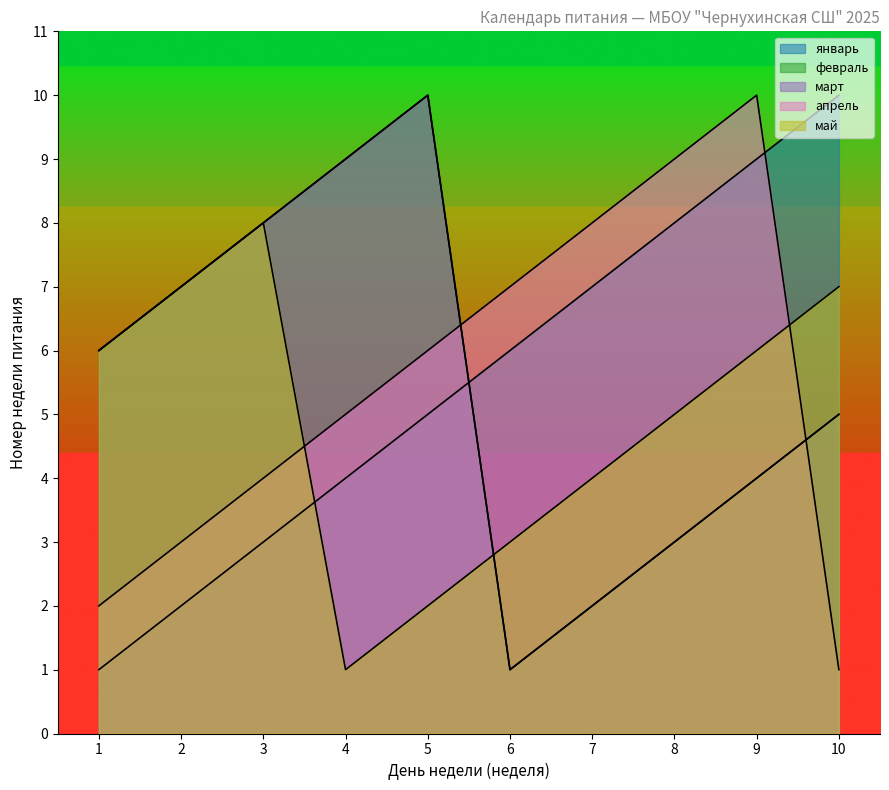

Reading right to left, what are all the values shown in this chart?

январь: 10=10	9=9	8=8	7=7	6=6	5=5	4=4	3=3	2=2	1=1
февраль: 10=5	9=4	8=3	7=2	6=1	5=10	4=9	3=8	2=7	1=6
март: 10=5	9=4	8=3	7=2	6=1	5=10	4=9	3=8	2=7	1=6
апрель: 10=1	9=10	8=9	7=8	6=7	5=6	4=5	3=4	2=3	1=2
май: 10=7	9=6	8=5	7=4	6=3	5=2	4=1	3=8	2=7	1=6